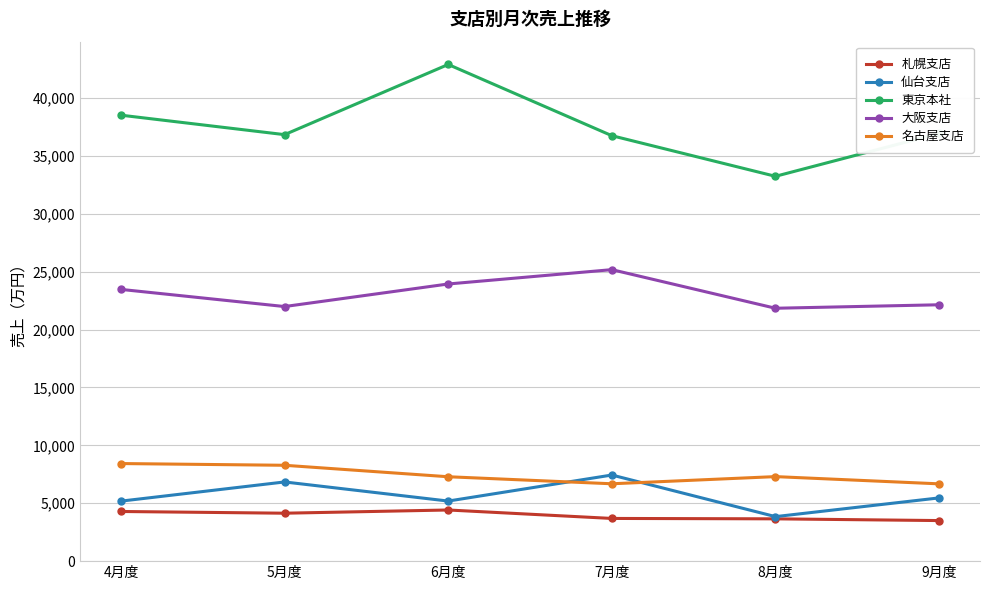

Is the value of 東京本社 at 6月度 greater than the value of 札幌支店 at 9月度?

Yes